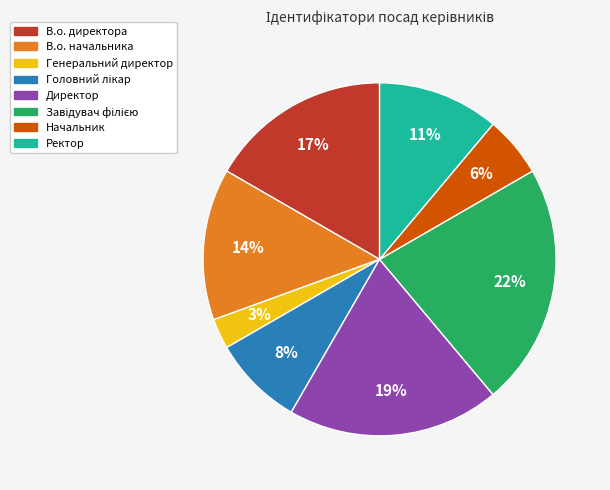

Combined, do Начальник and В.о. начальника account for over 50%?

No